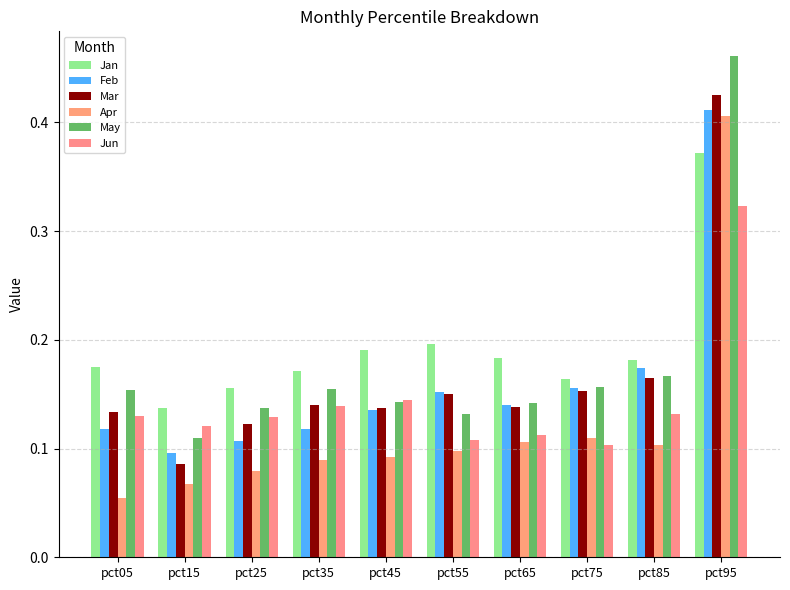

Between pct55 and pct75, which series saw the biggest shift?

Jan